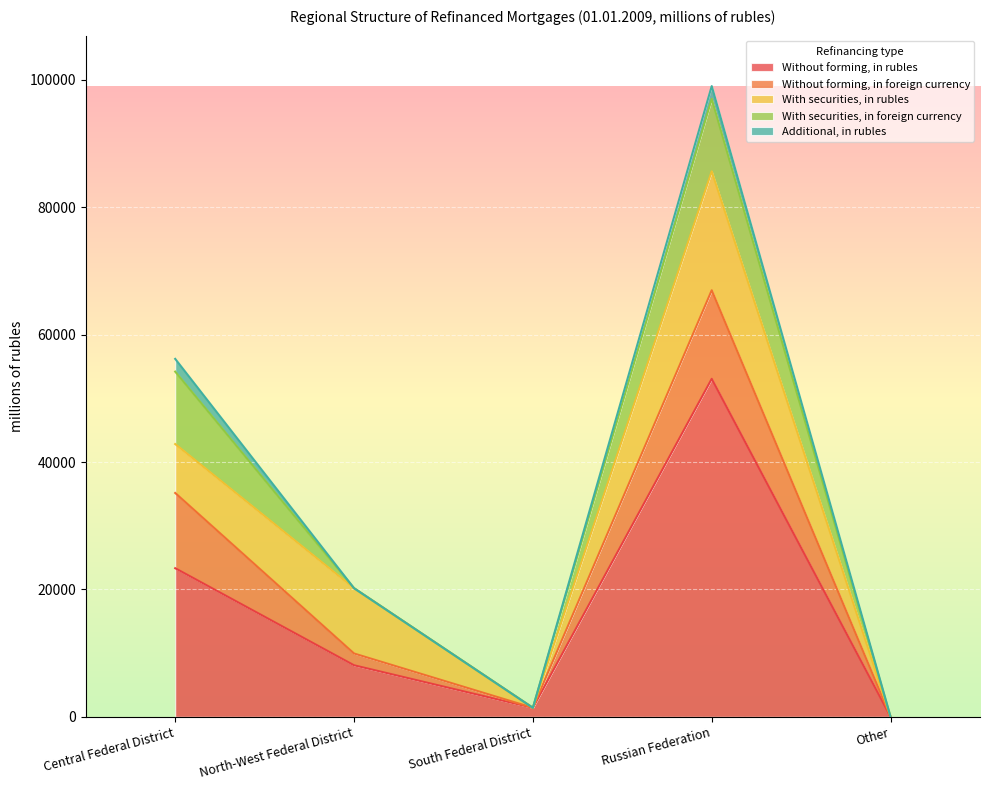

Which category has the lowest value across all series?

Other